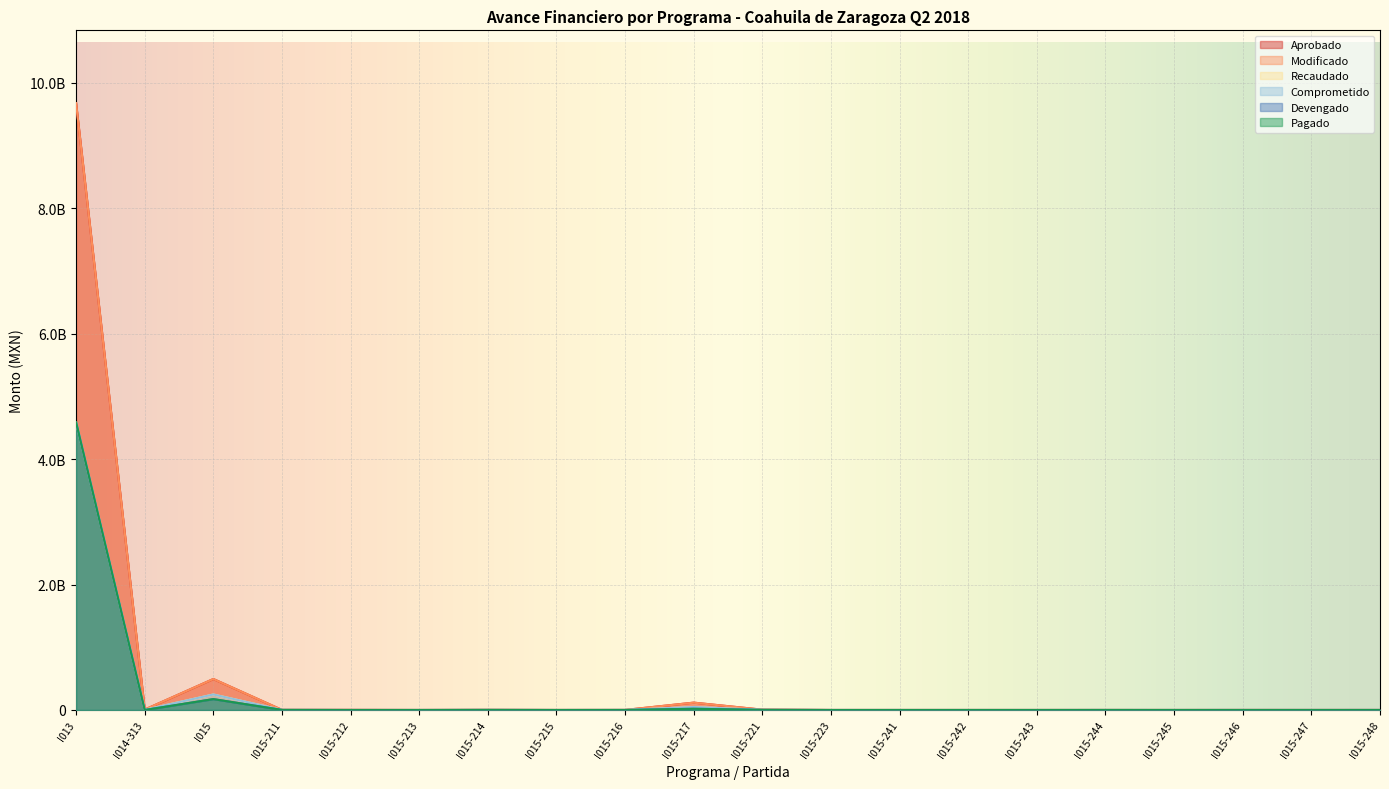

True or false: Recaudado and Comprometido intersect in this chart.

False